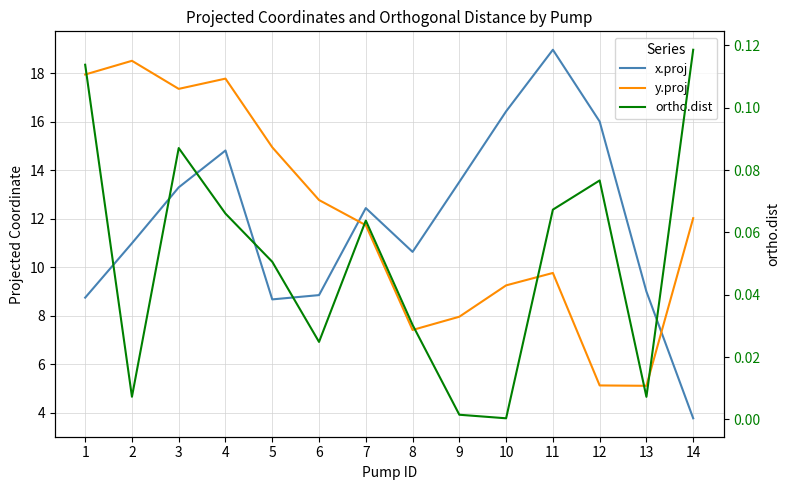

Reading right to left, what are all the values shown in this chart?

x.proj: 3.8	9.0	16.0	19.0	16.4	13.5	10.6	12.4	8.9	8.7	14.8	13.3	11.0	8.7
y.proj: 12.0	5.1	5.1	9.8	9.3	8.0	7.4	11.7	12.8	15.0	17.8	17.4	18.5	18.0
ortho.dist: 0.1	0.0	0.1	0.1	0.0	0.0	0.0	0.1	0.0	0.1	0.1	0.1	0.0	0.1